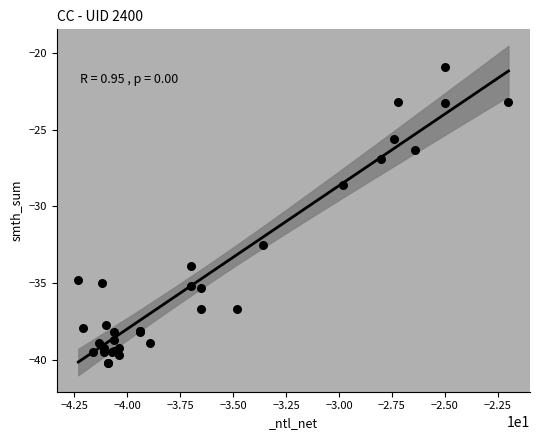

What Y value in the scatter plot is closest to -30?

-28.6